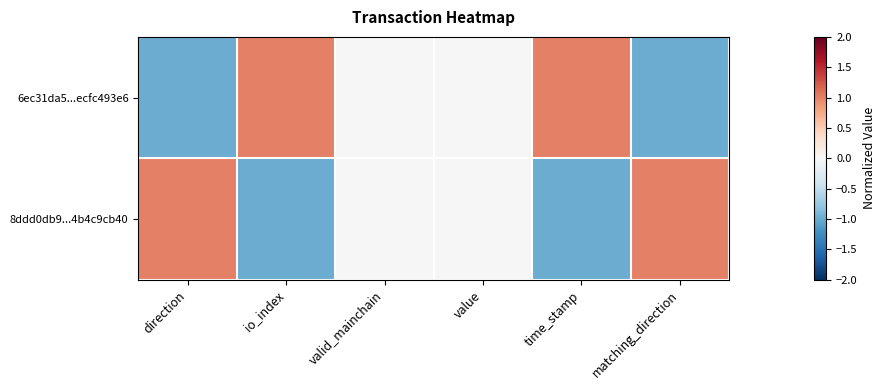

Reading left to right, extract all data points from this chart.

6ec31da5...ecfc493e6: direction=-1	io_index=1	valid_mainchain=0	value=0	time_stamp=1	matching_direction=-1
8ddd0db9...4b4c9cb40: direction=1	io_index=-1	valid_mainchain=0	value=0	time_stamp=-1	matching_direction=1